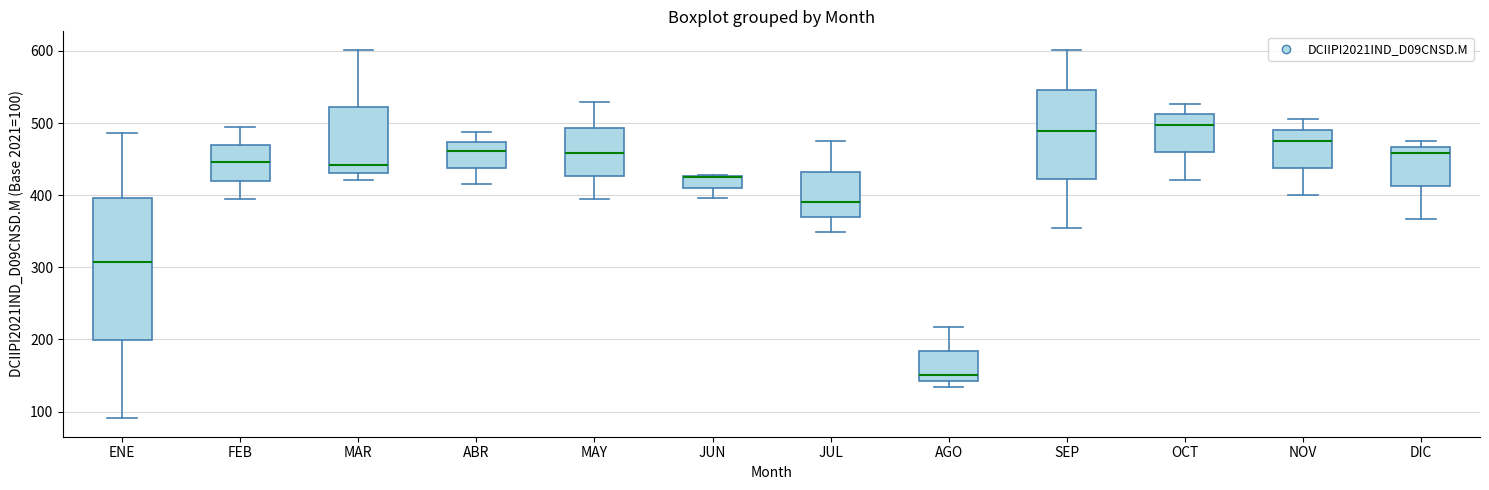

Where does the median line of the box for ABR sit on the y-axis? The values are not printed on the chart, so give them approximately, as read against the axis.

460